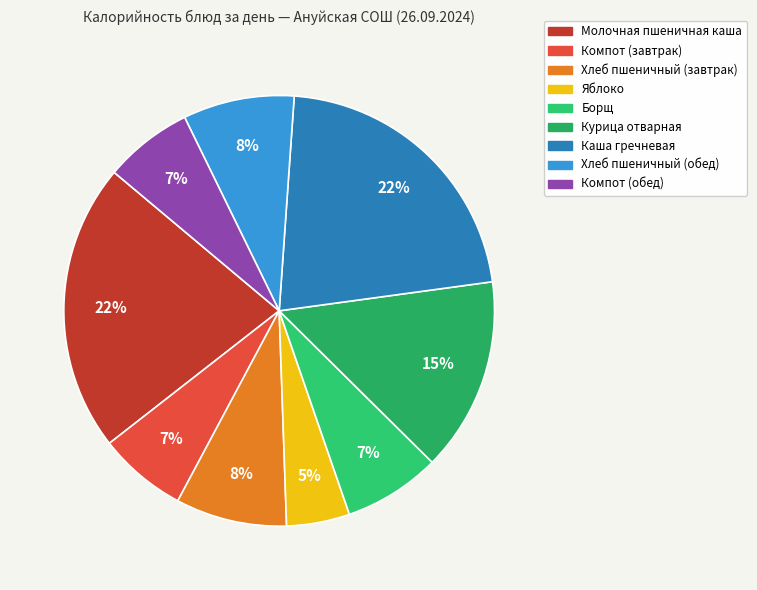

Does Хлеб пшеничный (обед) represent more than half of the total?

No